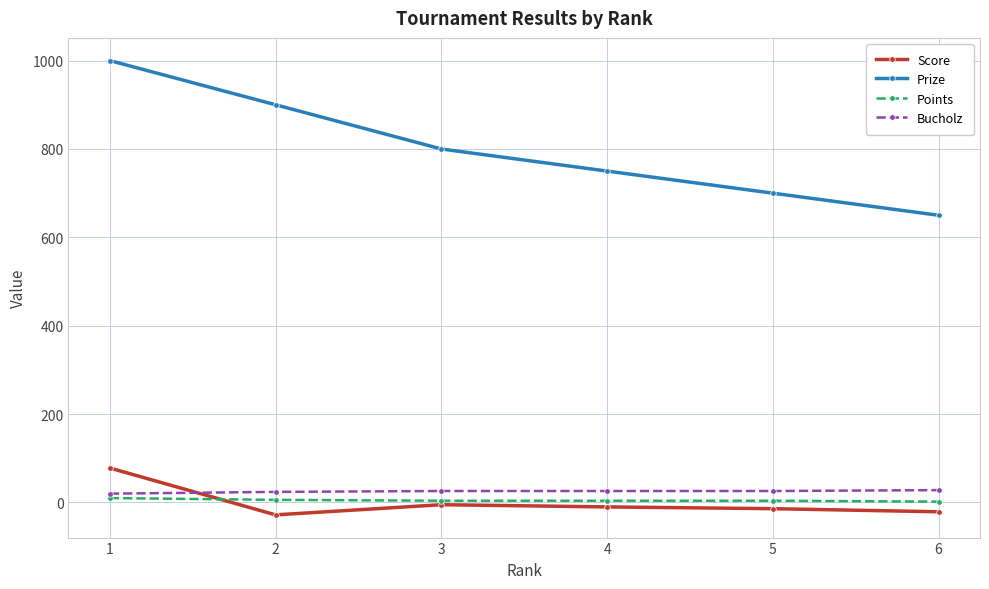

The Score series shows -21 at 6. True or false?

True